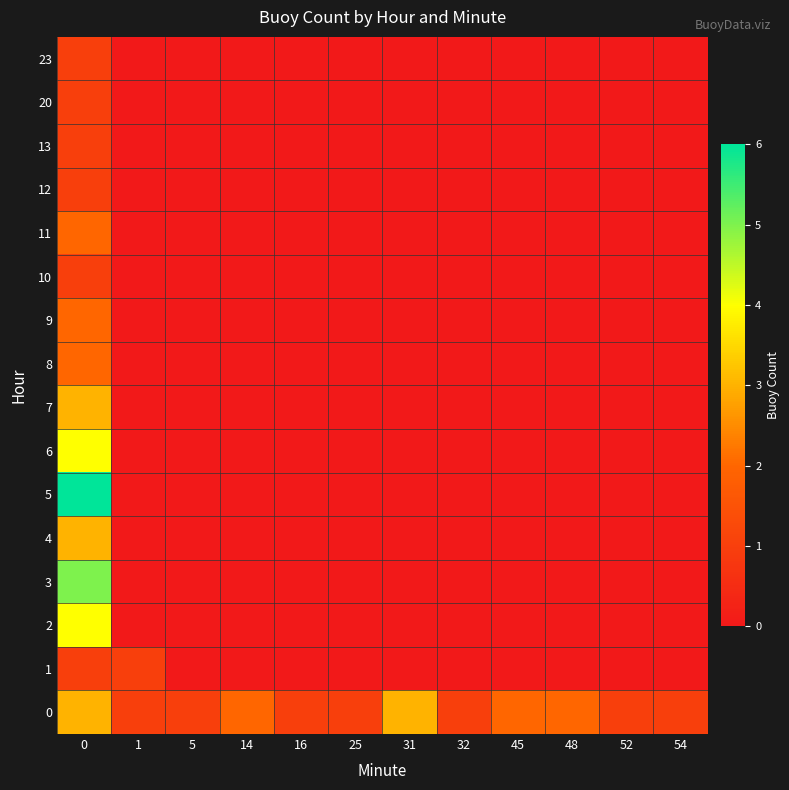

Reading left to right, transcribe all the data shown in this chart.

0: 0=3	1=1	5=1	14=2	16=1	25=1	31=3	32=1	45=2	48=2	52=1	54=1
1: 0=1	1=1	5=0	14=0	16=0	25=0	31=0	32=0	45=0	48=0	52=0	54=0
2: 0=4	1=0	5=0	14=0	16=0	25=0	31=0	32=0	45=0	48=0	52=0	54=0
3: 0=5	1=0	5=0	14=0	16=0	25=0	31=0	32=0	45=0	48=0	52=0	54=0
4: 0=3	1=0	5=0	14=0	16=0	25=0	31=0	32=0	45=0	48=0	52=0	54=0
5: 0=6	1=0	5=0	14=0	16=0	25=0	31=0	32=0	45=0	48=0	52=0	54=0
6: 0=4	1=0	5=0	14=0	16=0	25=0	31=0	32=0	45=0	48=0	52=0	54=0
7: 0=3	1=0	5=0	14=0	16=0	25=0	31=0	32=0	45=0	48=0	52=0	54=0
8: 0=2	1=0	5=0	14=0	16=0	25=0	31=0	32=0	45=0	48=0	52=0	54=0
9: 0=2	1=0	5=0	14=0	16=0	25=0	31=0	32=0	45=0	48=0	52=0	54=0
10: 0=1	1=0	5=0	14=0	16=0	25=0	31=0	32=0	45=0	48=0	52=0	54=0
11: 0=2	1=0	5=0	14=0	16=0	25=0	31=0	32=0	45=0	48=0	52=0	54=0
12: 0=1	1=0	5=0	14=0	16=0	25=0	31=0	32=0	45=0	48=0	52=0	54=0
13: 0=1	1=0	5=0	14=0	16=0	25=0	31=0	32=0	45=0	48=0	52=0	54=0
20: 0=1	1=0	5=0	14=0	16=0	25=0	31=0	32=0	45=0	48=0	52=0	54=0
23: 0=1	1=0	5=0	14=0	16=0	25=0	31=0	32=0	45=0	48=0	52=0	54=0